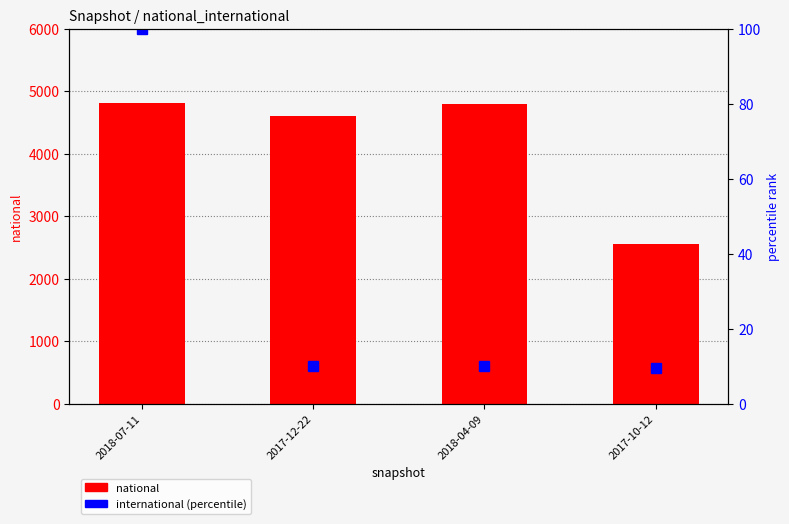

At how many categories does at least one series exceed 3900?

3